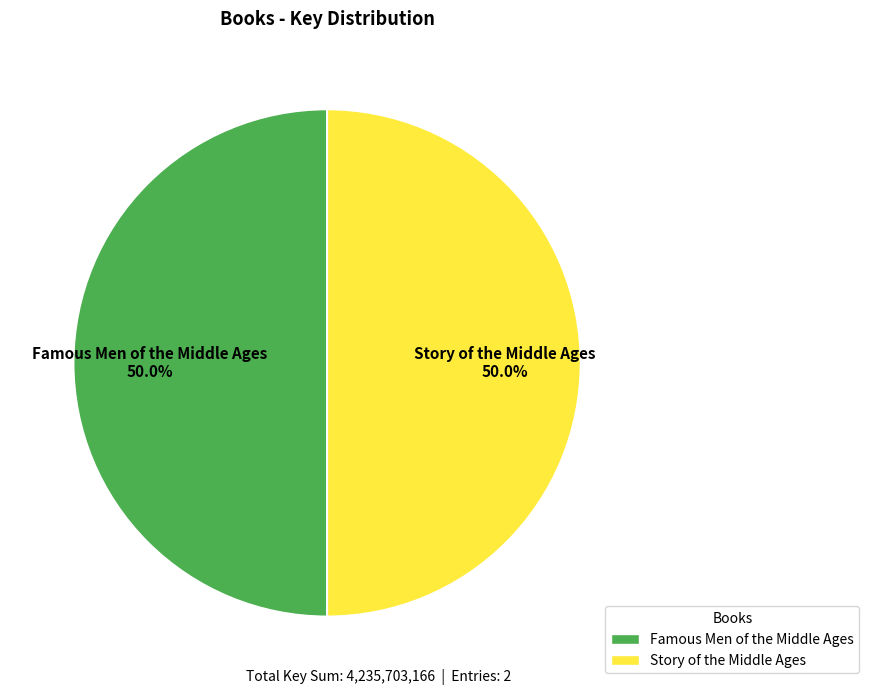

Count the number of slices in the pie.

2